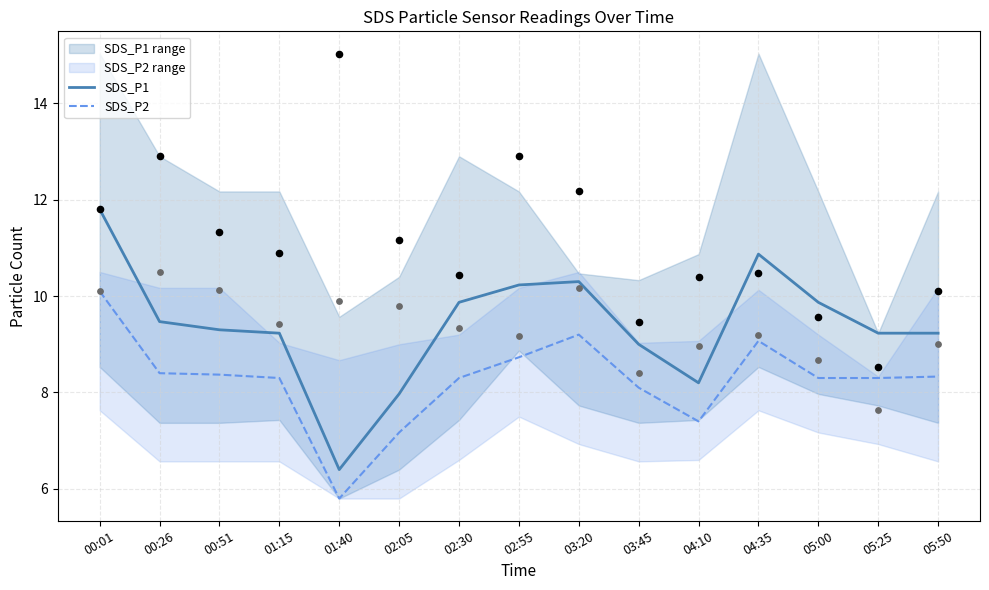

What is the total value across all series at 00:26?

17.9